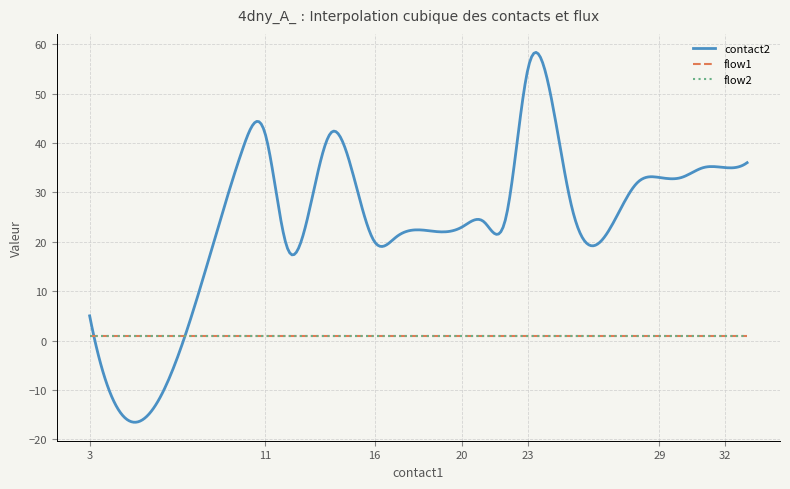

Does the chart display data point markers on the line(s)?

No